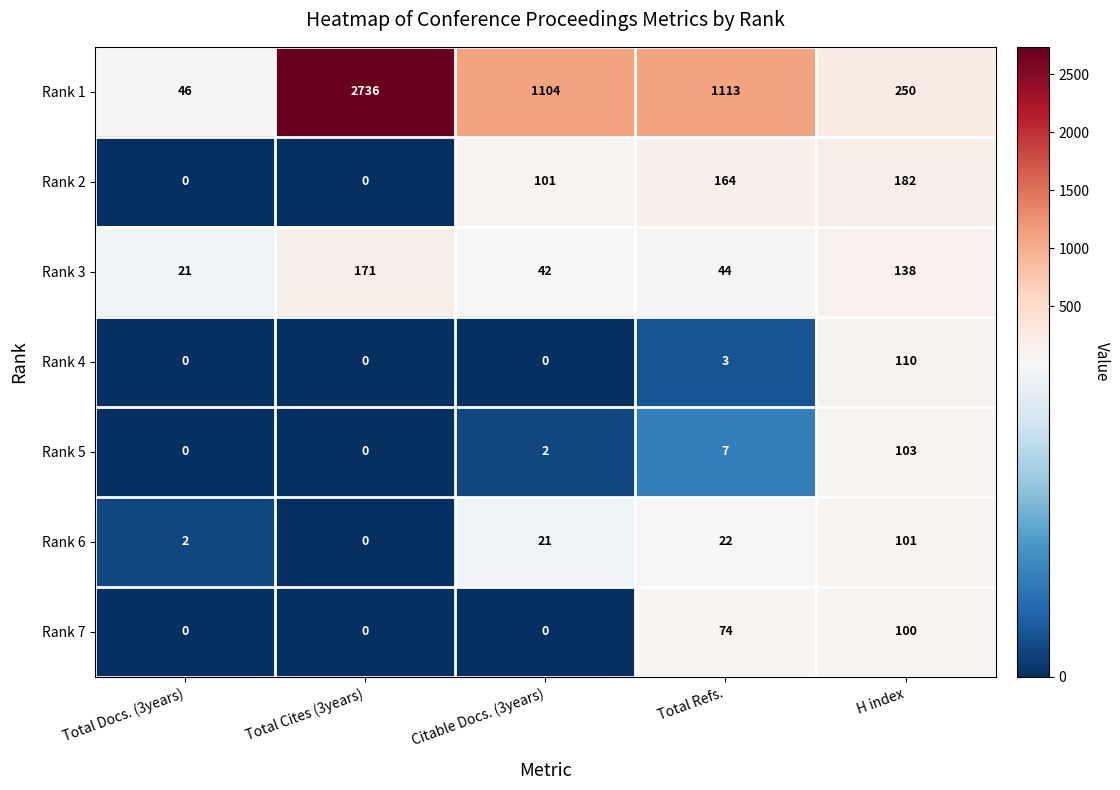

At how many categories does at least one series exceed 419?

3